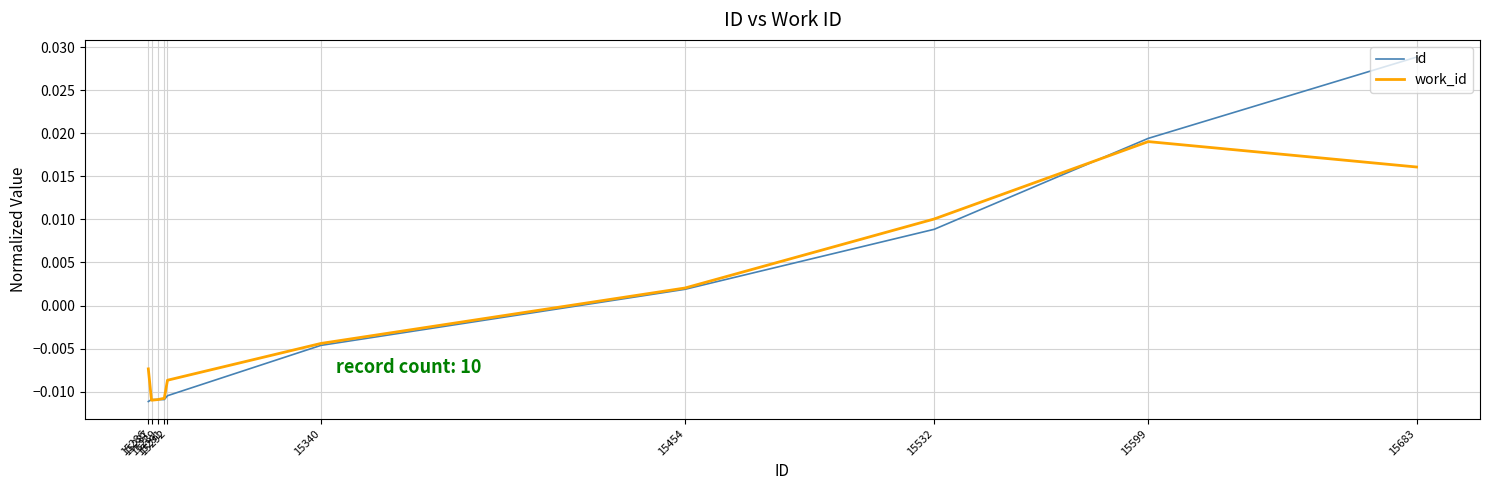

At which category is the sum across all series the highest?

15683